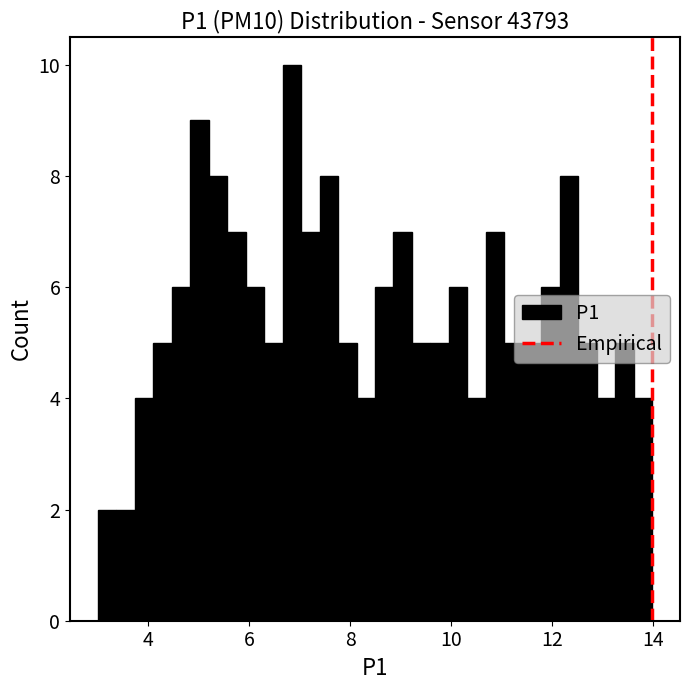

Around what value on the x-axis is the tallest bar? Give the approximate position of its centre, as read against the axis.

6.8